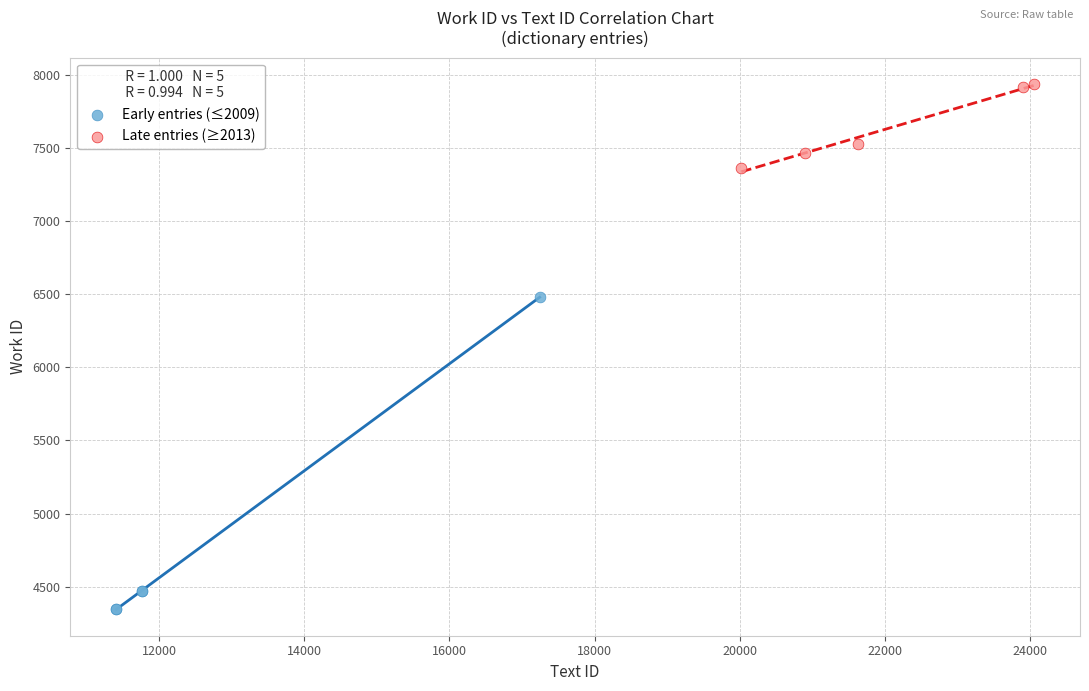

Which series contains the highest Y value?

Late entries (≥2013)